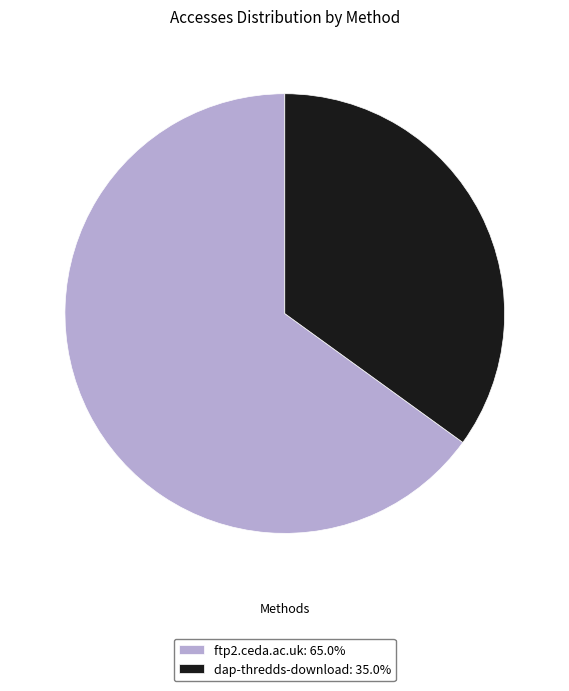

Does dap-thredds-download: 35.0% represent more than half of the total?

No